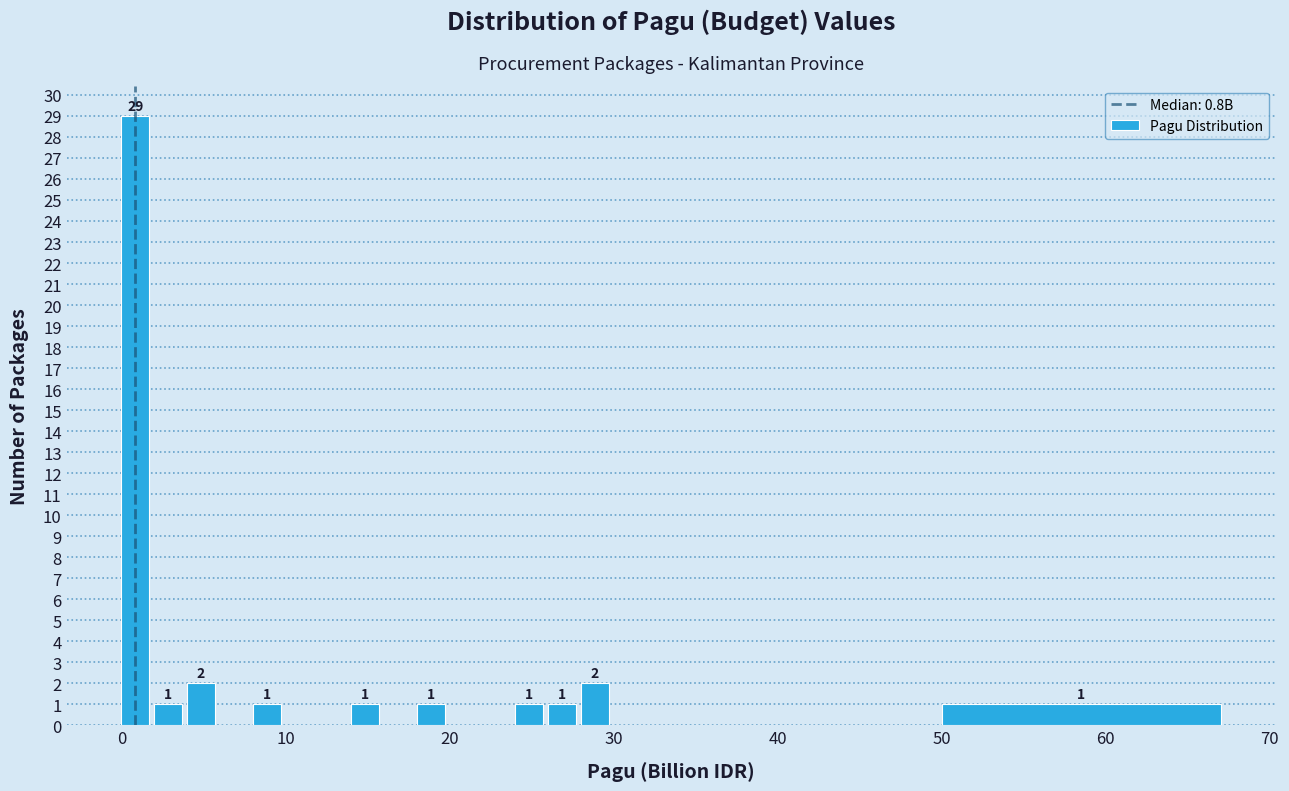

Around what value on the x-axis is the tallest bar? Give the approximate position of its centre, as read against the axis.

1